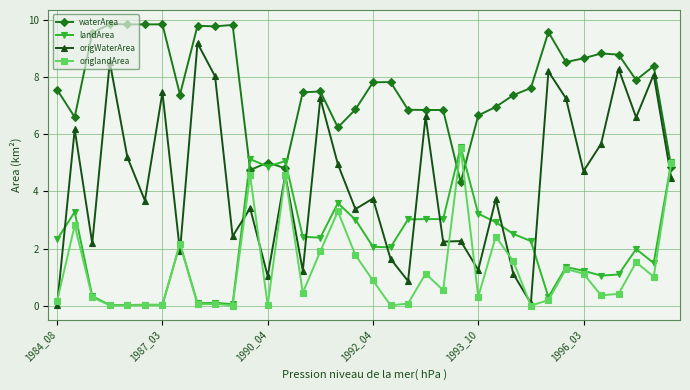

What is the maximum value shown in the chart?

9.9